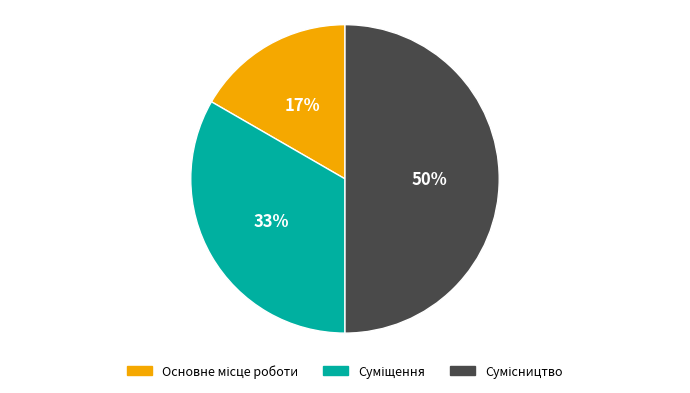

To the nearest percent, what is the difference between the largest and smallest slice percentages?

33%